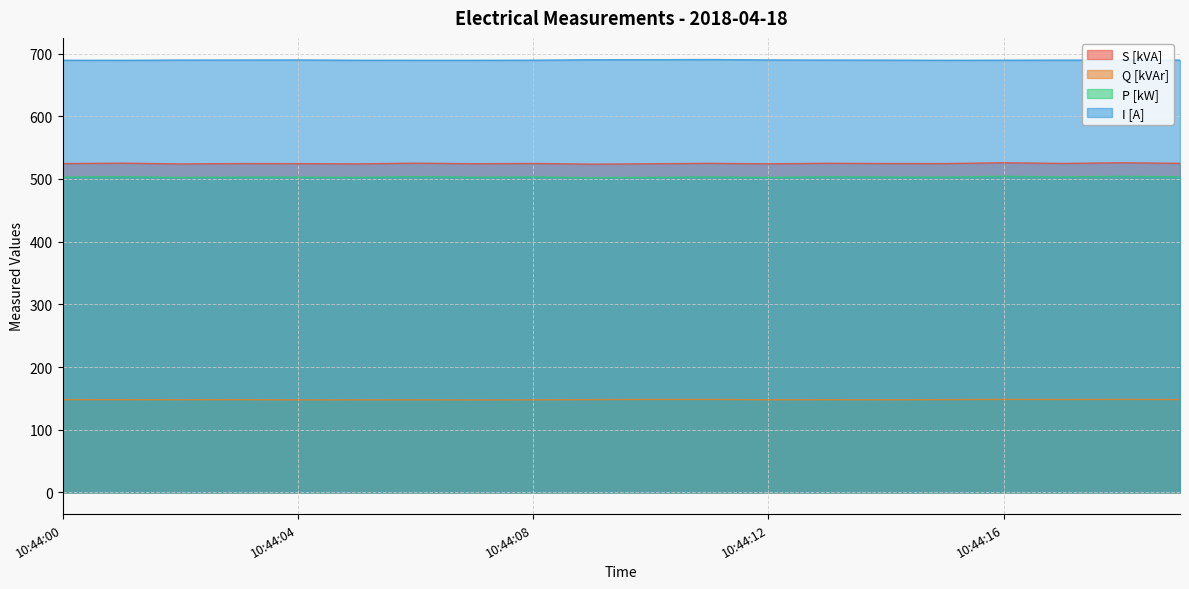

The I [A] series shows 689.5 at 10:44:19. True or false?

True